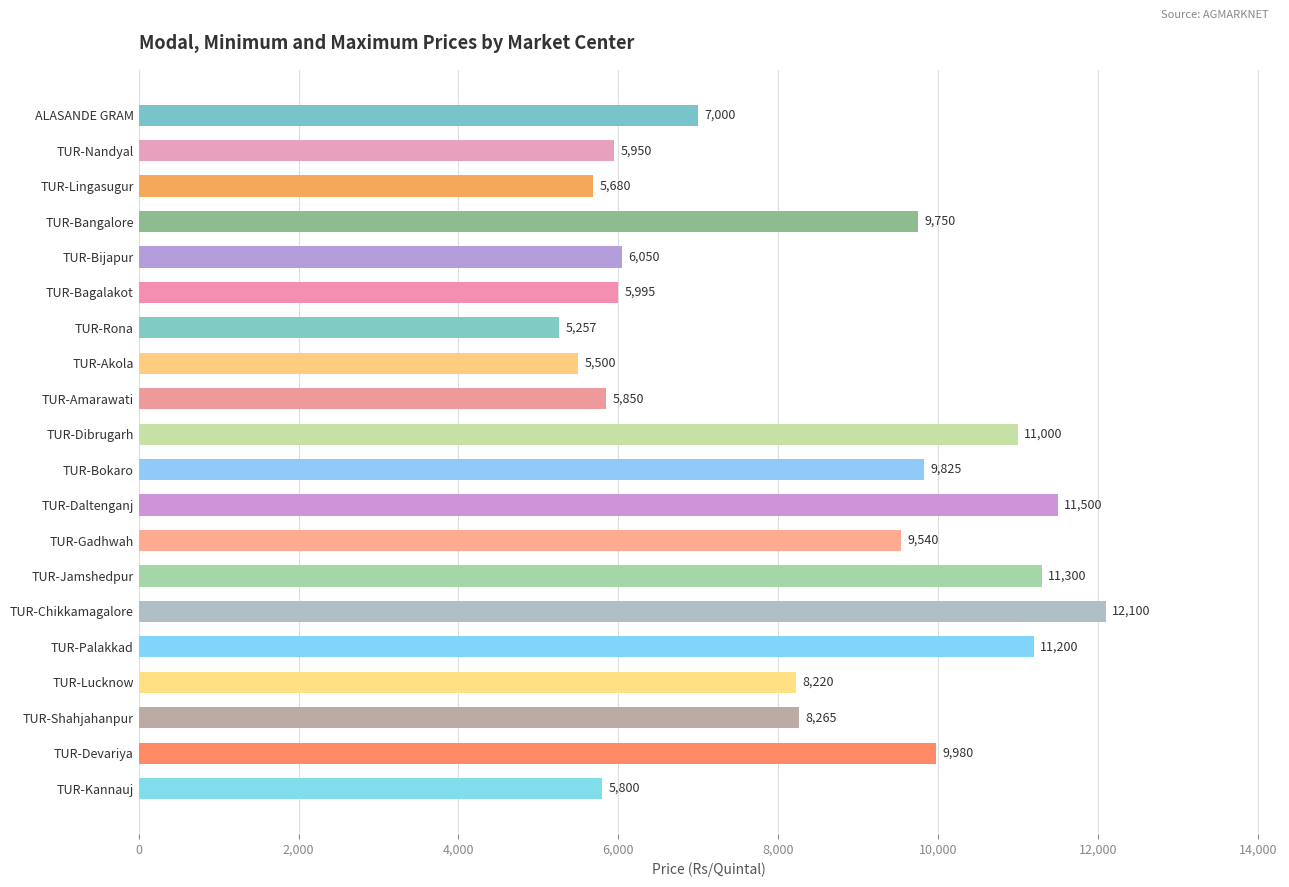

Reading top to bottom, what are all the values shown in this chart?

7000	5950	5680	9750	6050	5995	5257	5500	5850	11000	9825	11500	9540	11300	12100	11200	8220	8265	9980	5800